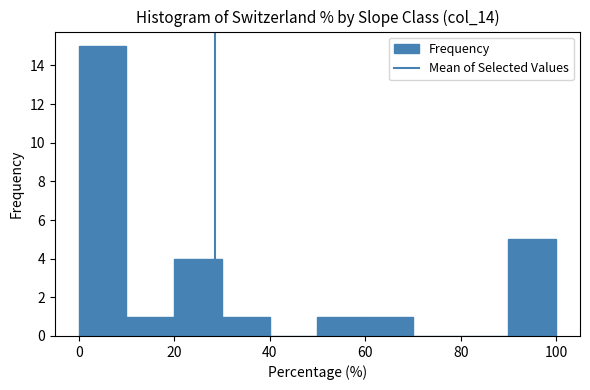

How tall is the bar that spans 0 to 10 on the x-axis? The values are not printed on the chart, so give them approximately, as read against the axis.

15